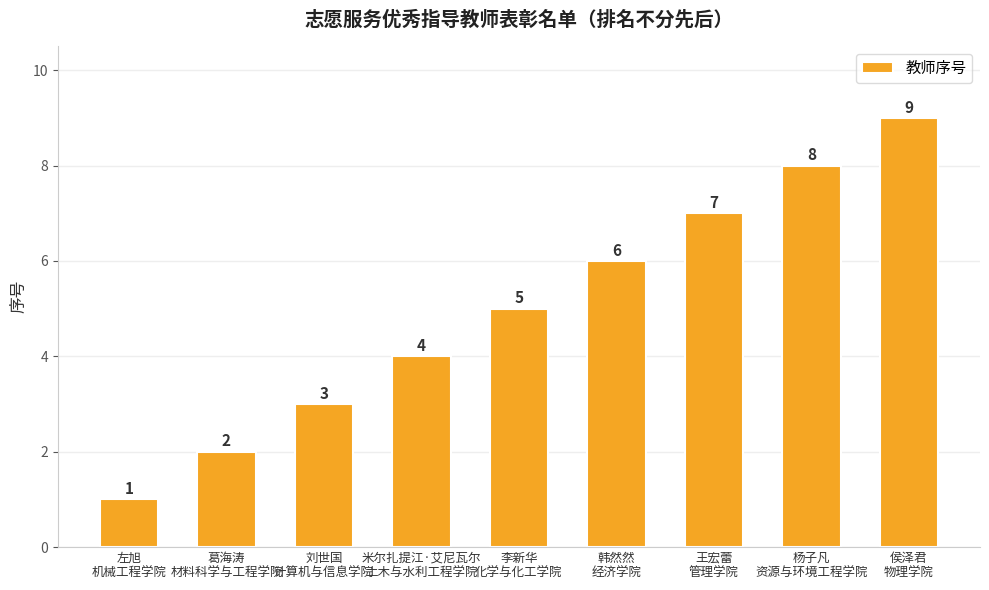

What is the average value?

5